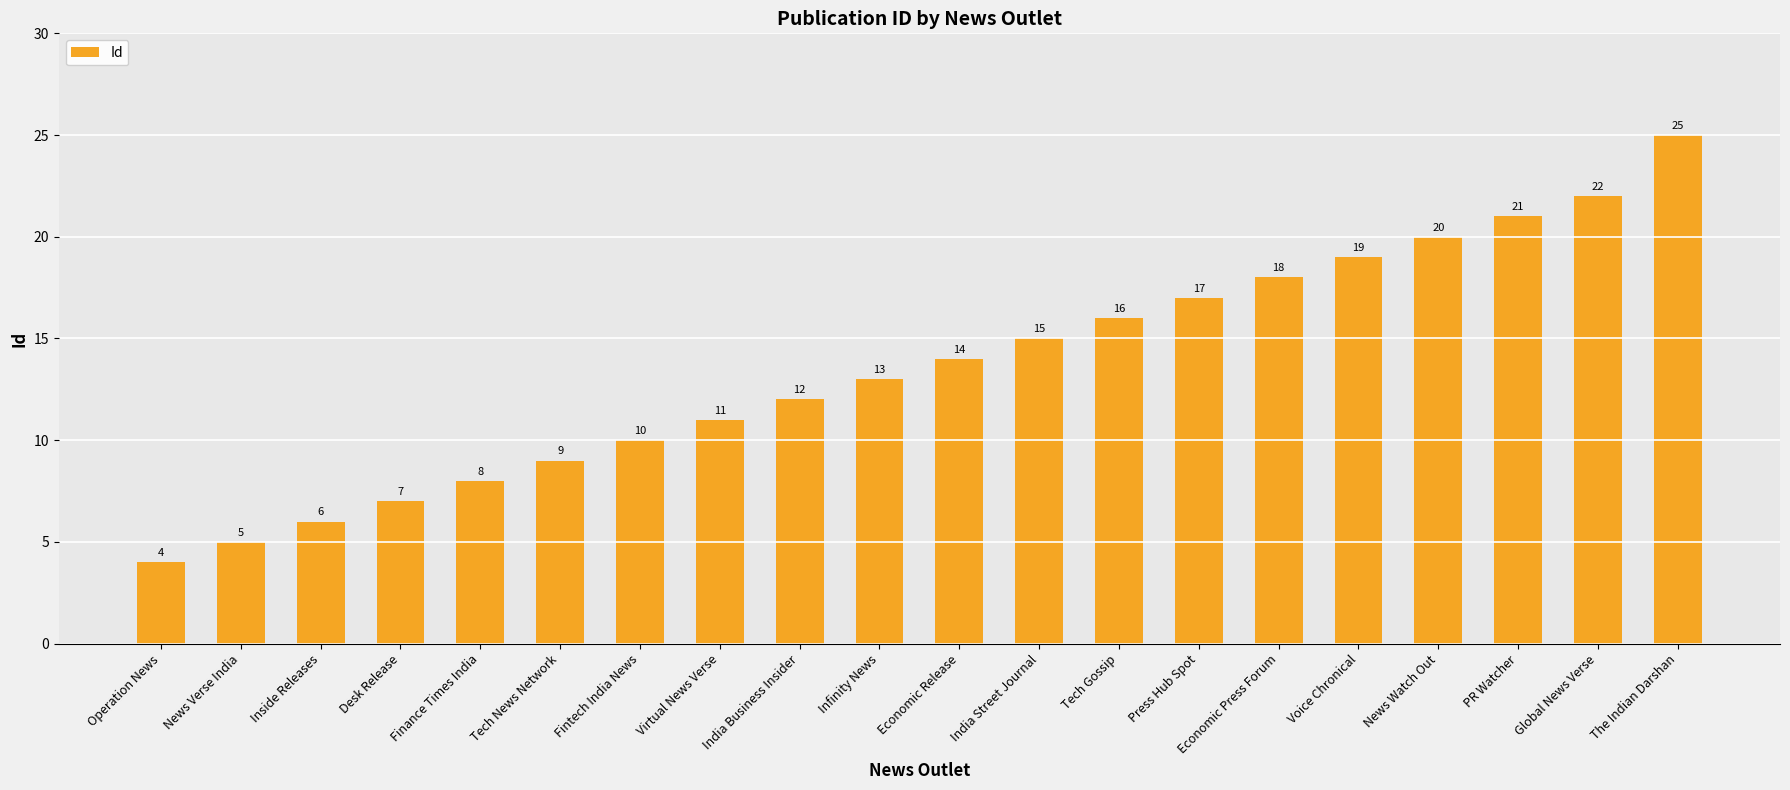

What is the difference between the maximum and second lowest values?

20